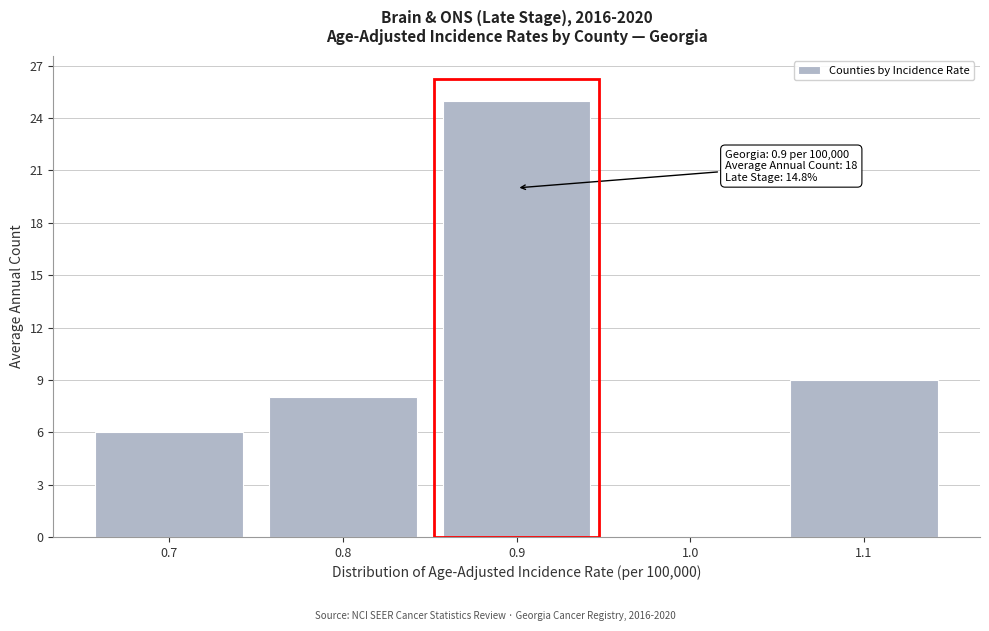

Reading left to right, extract all data points from this chart.

0.7=6	0.8=8	0.9=25	1.0=0	1.1=9